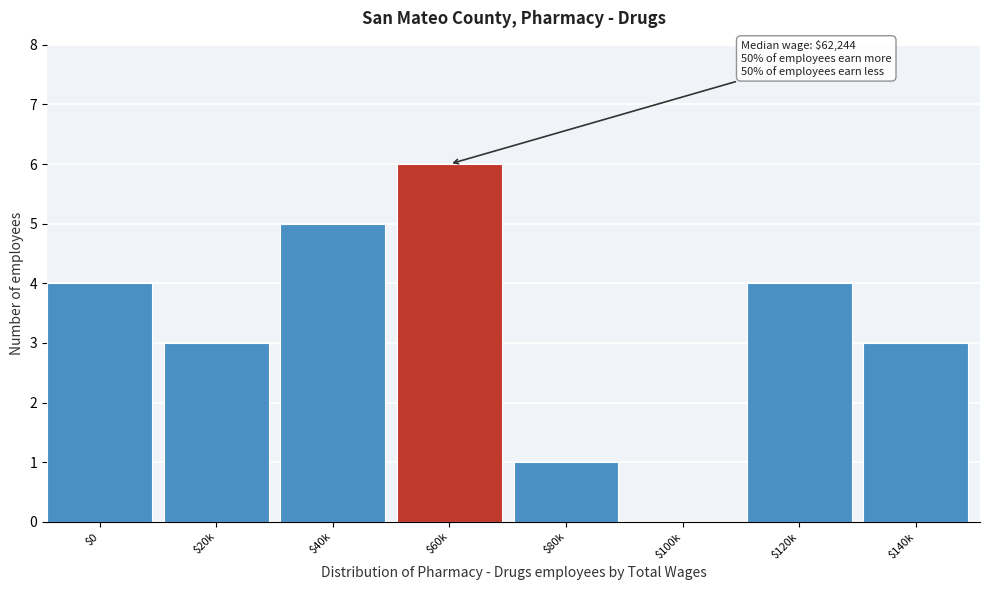

The value at $40k is 2. True or false?

False